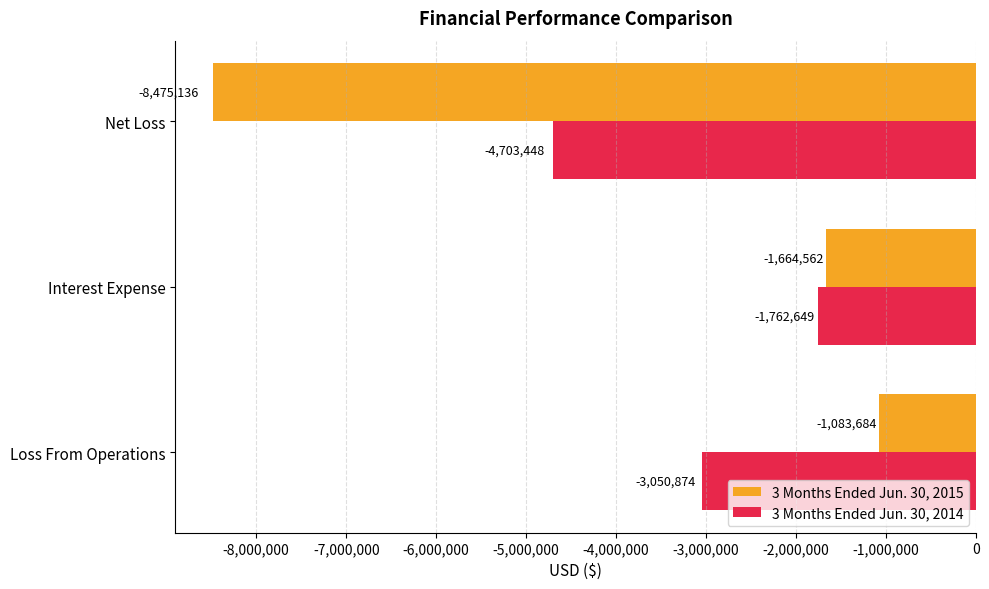

How many data points in 3 Months Ended Jun. 30, 2015 are above -1664562?

1